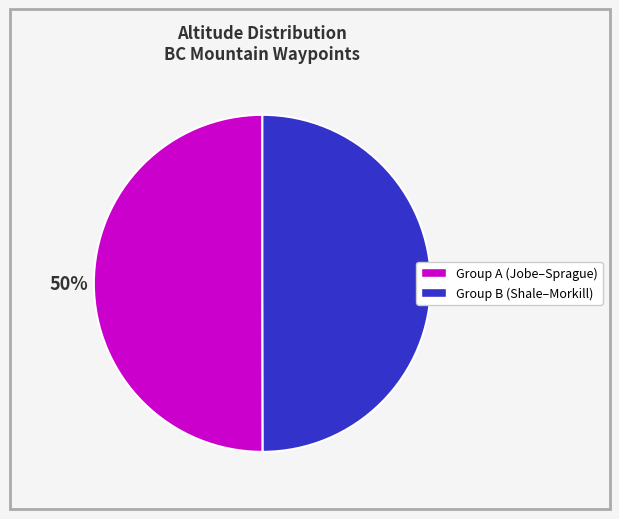

To the nearest percent, what is the average slice percentage?

50%